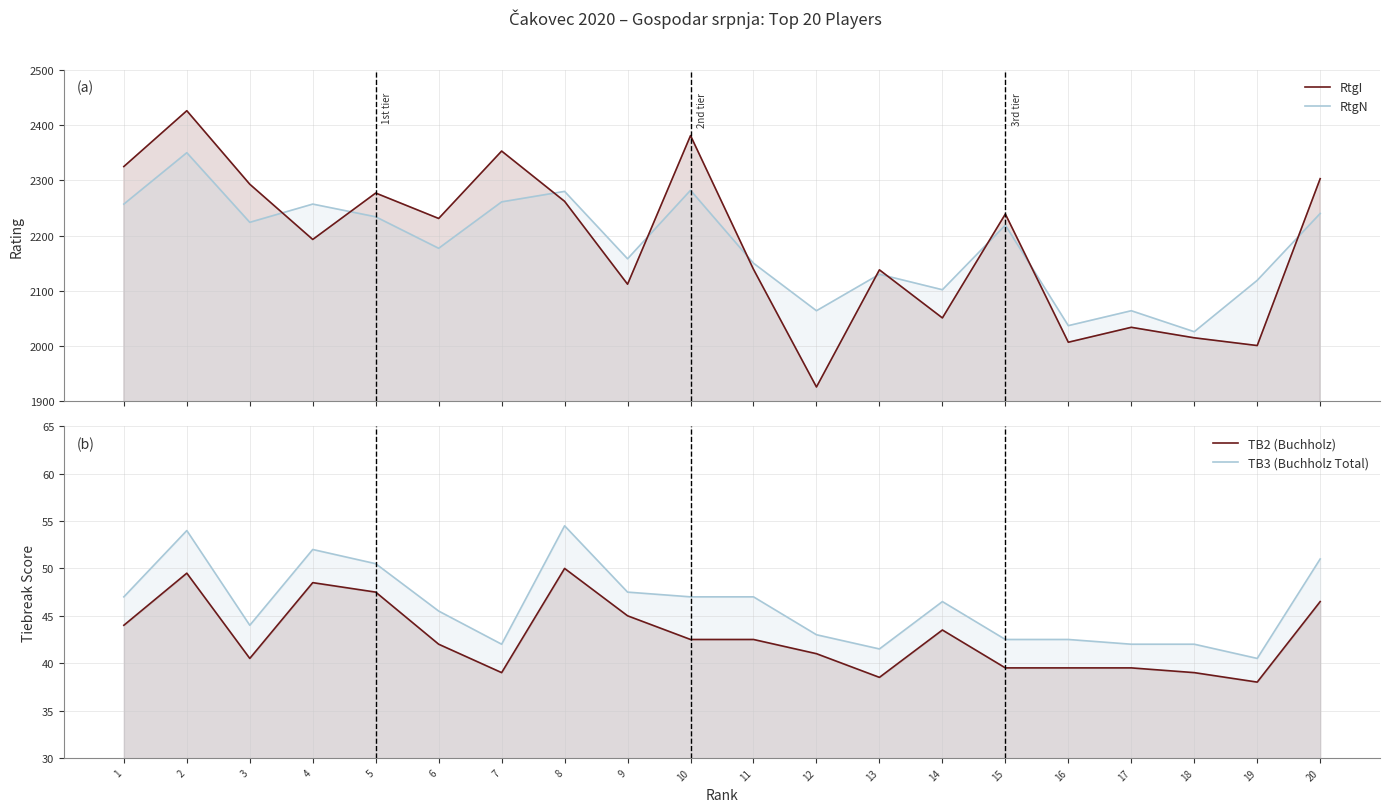

Where does the TB3 (Buchholz Total) series first go above 46?

1